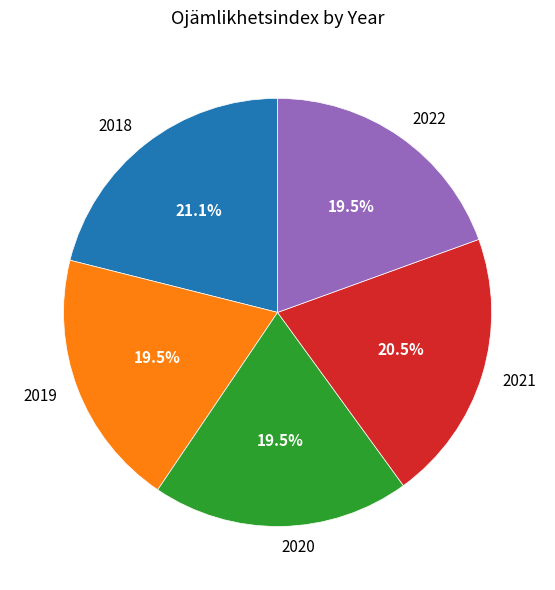

What percentage is the 2018 slice, to the nearest percent?

21%